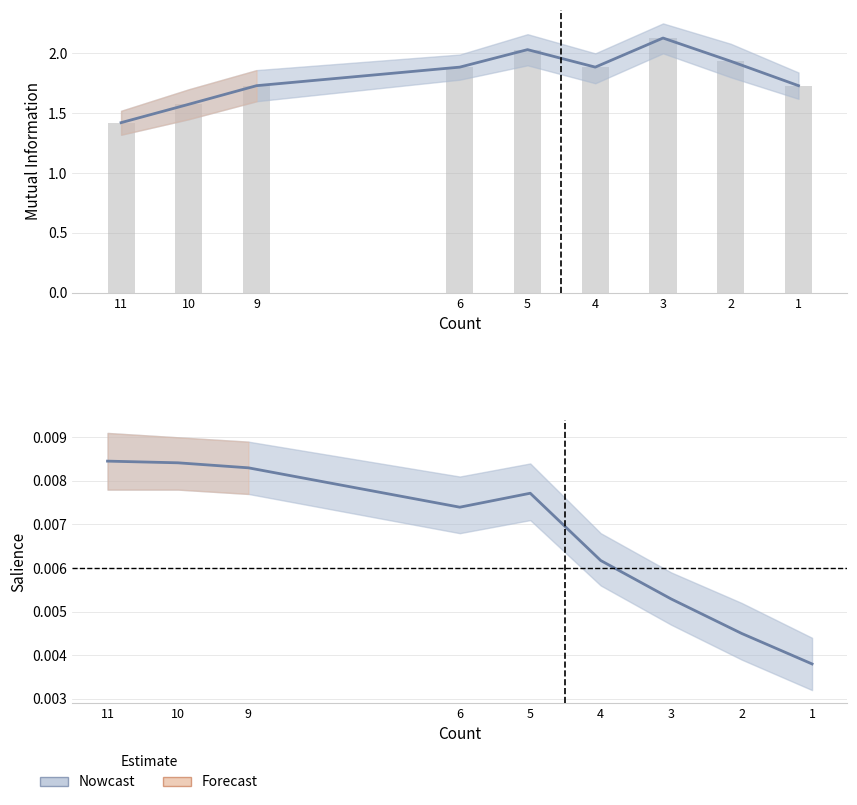

What is the difference between the highest and lowest values at 10?

1.6